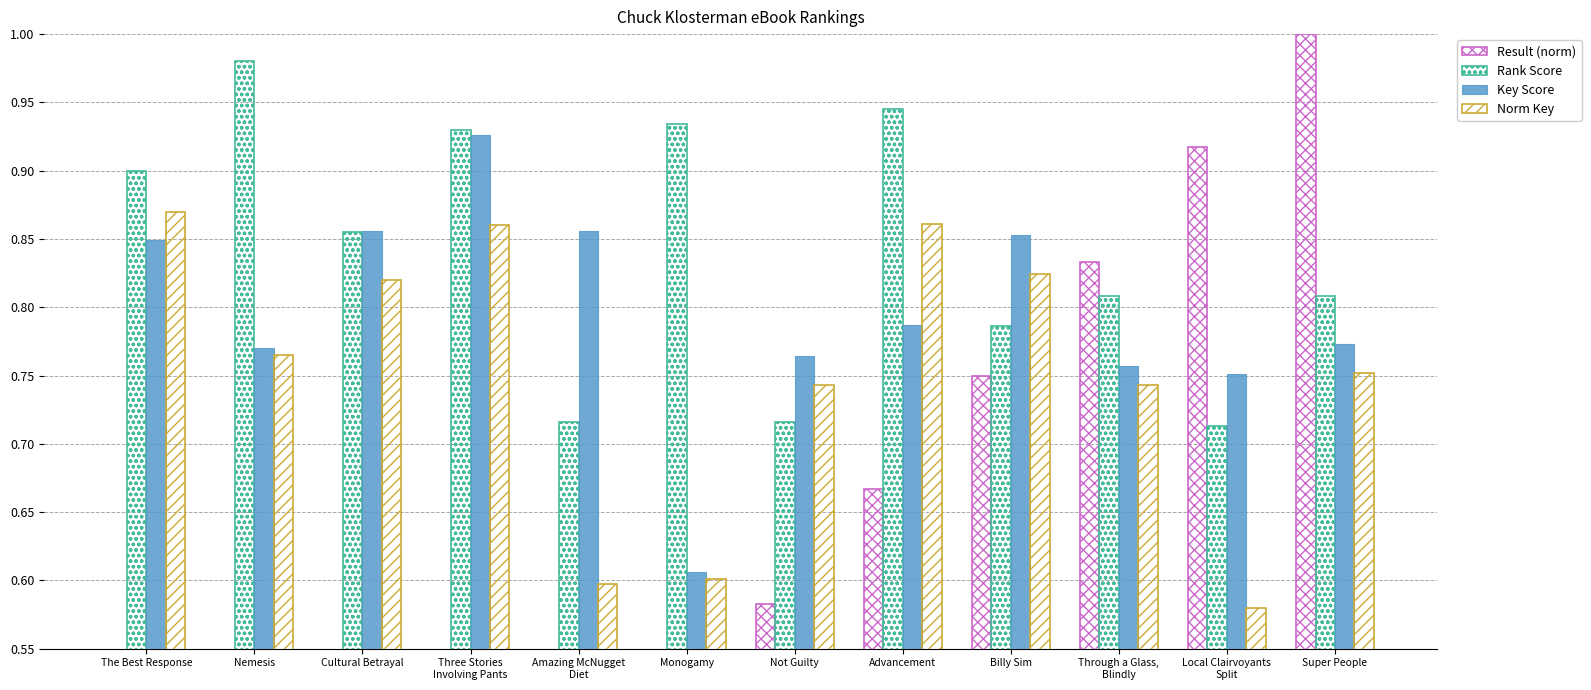

Are the bars grouped side by side (vs. stacked)?

Yes